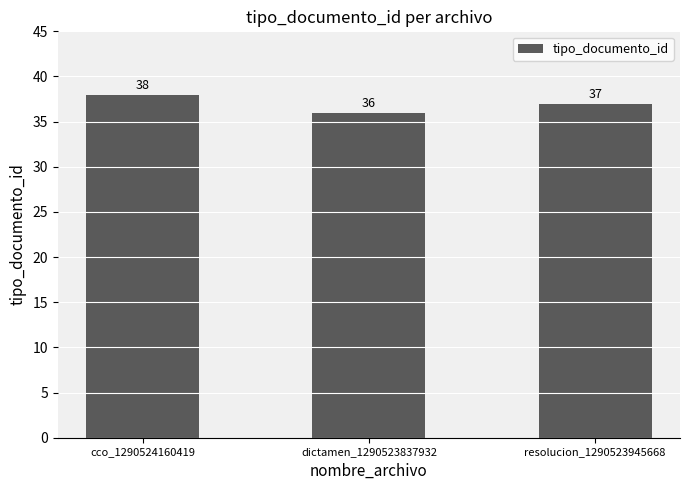

Where does the data first go above 37?

cco_1290524160419